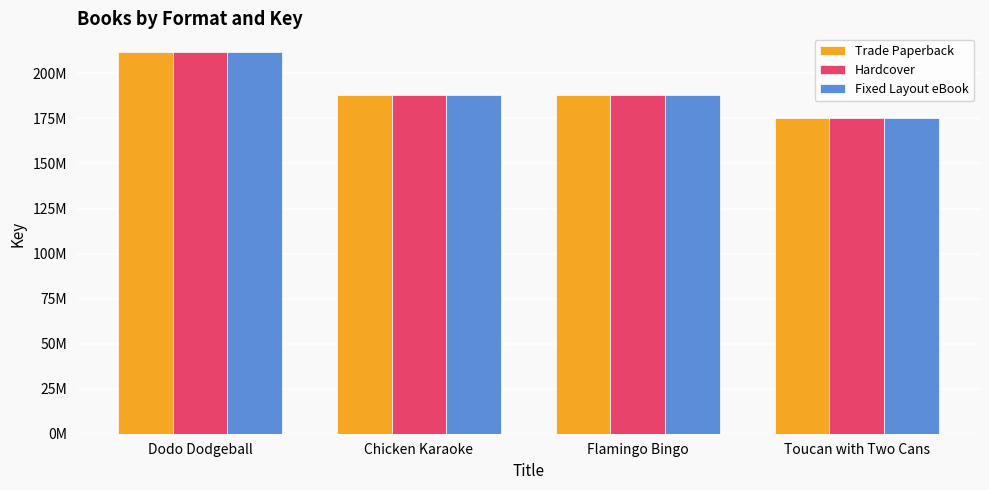

Are the bars horizontal?

No